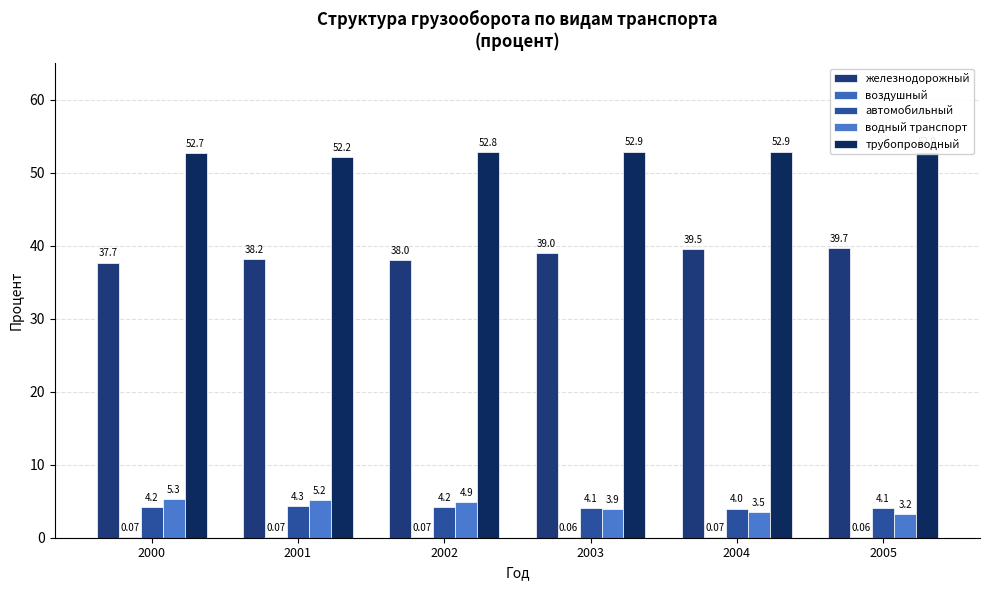

How many bars are there in total?

30